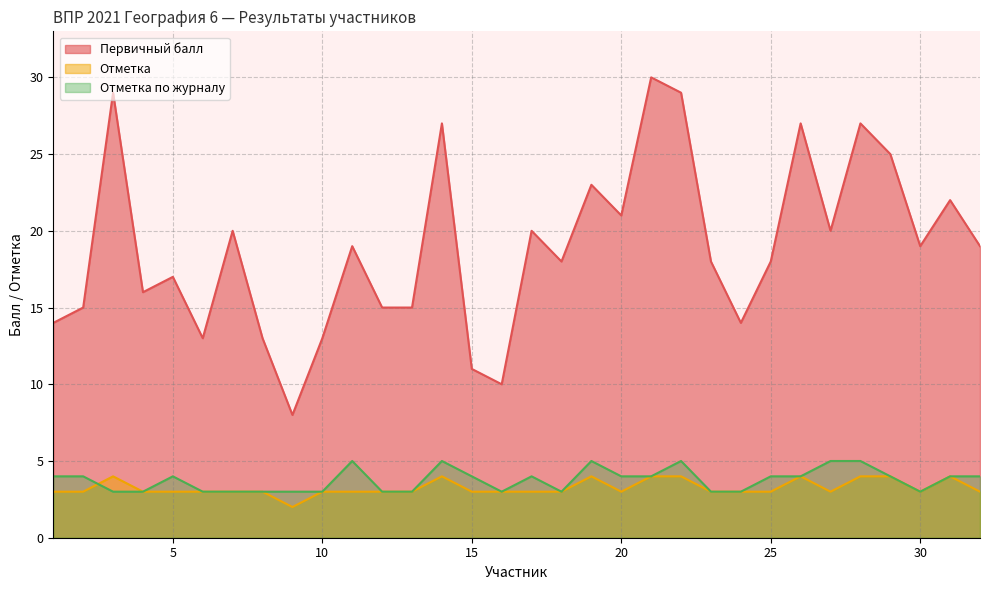

True or false: Отметка and Первичный балл cross at least once.

False